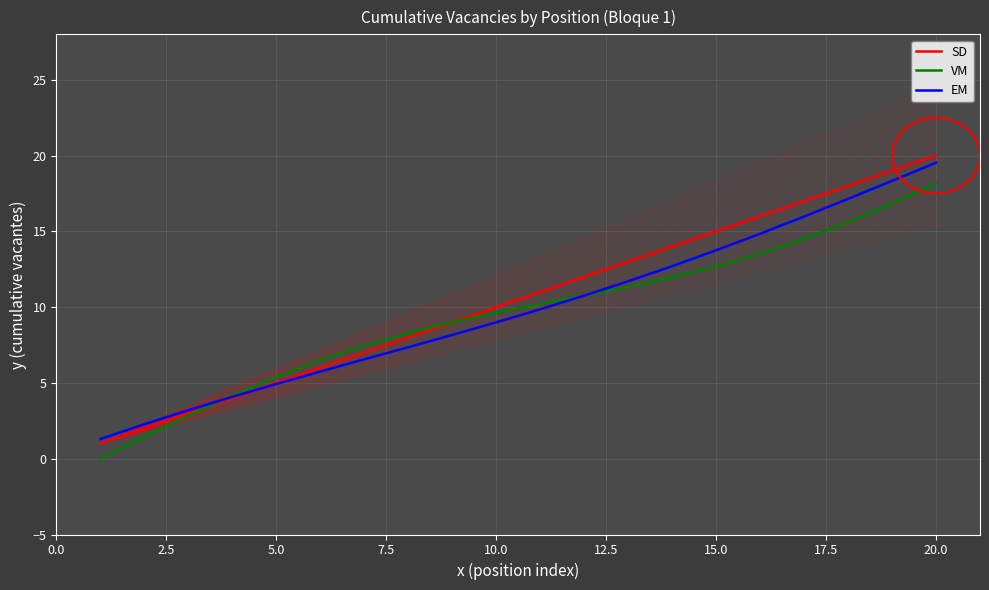

What is the maximum value shown in the chart?

20.0